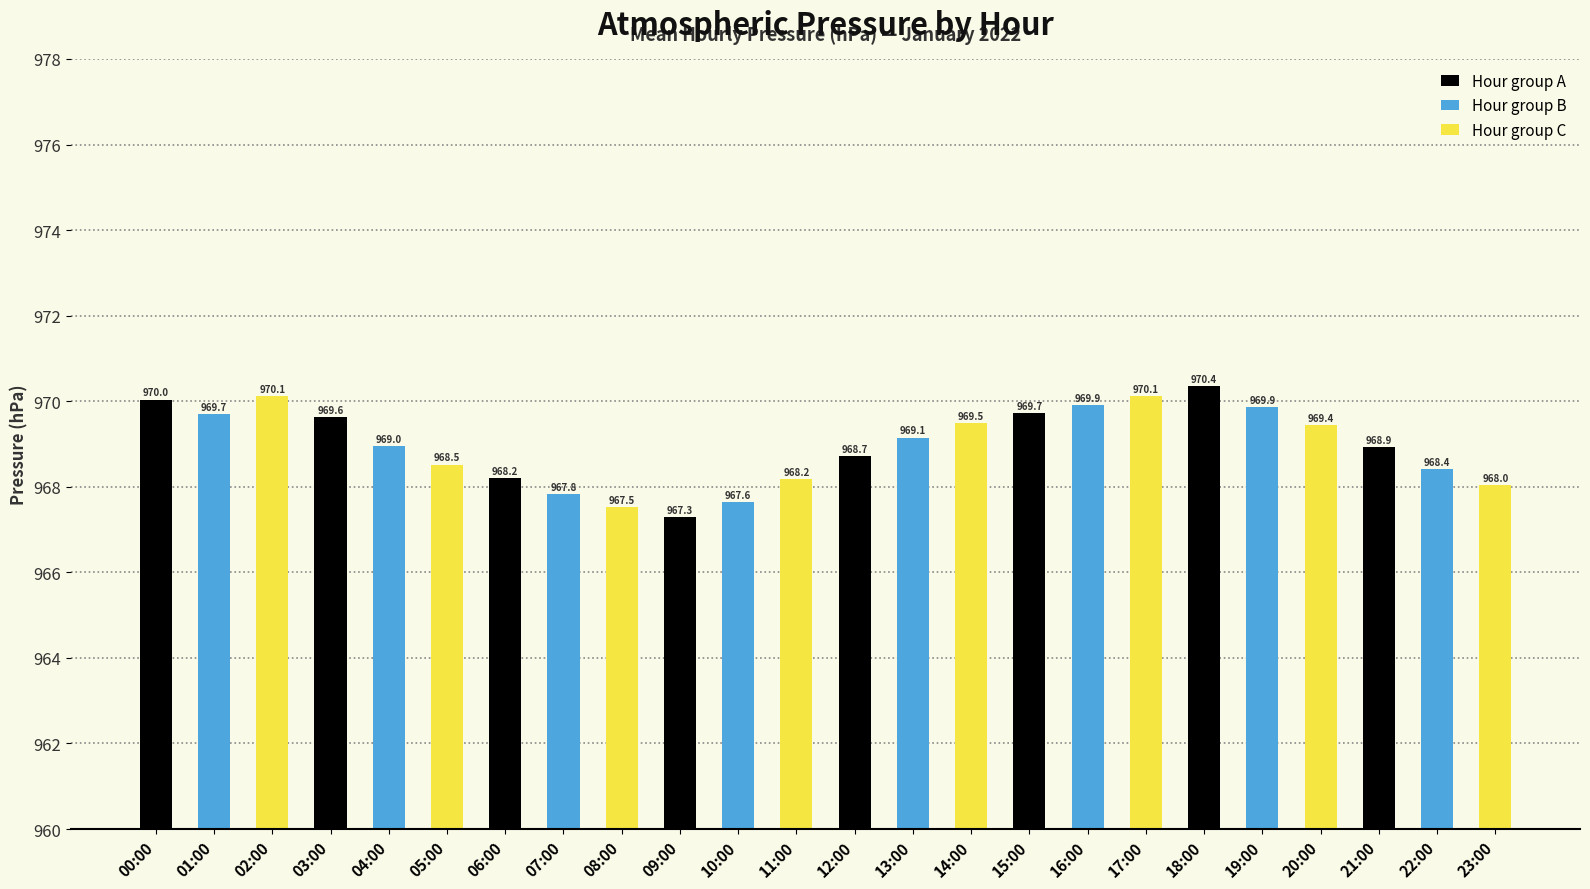

What is the ratio of the value at 02:00 to the value at 18:00?

1.0